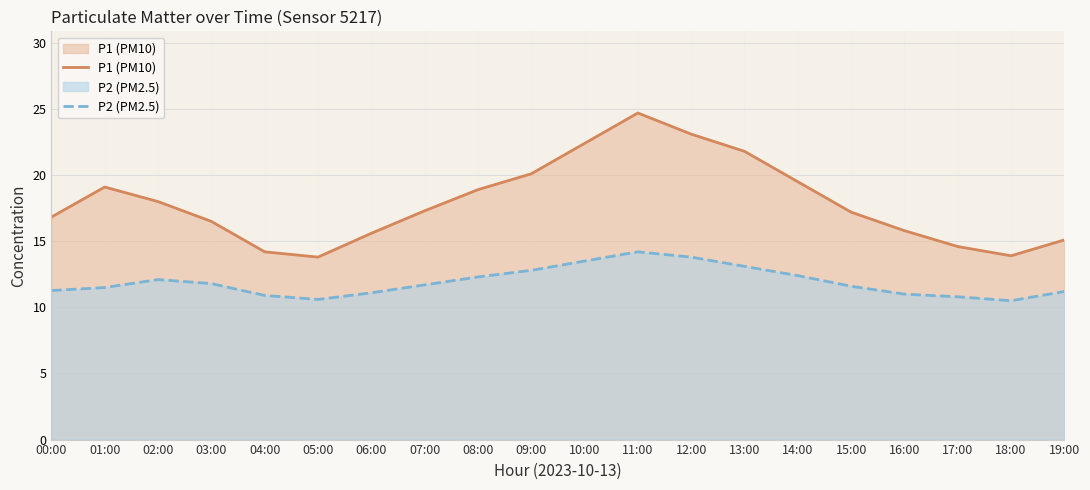

How many data points in P2 (PM2.5) are above 11?

15